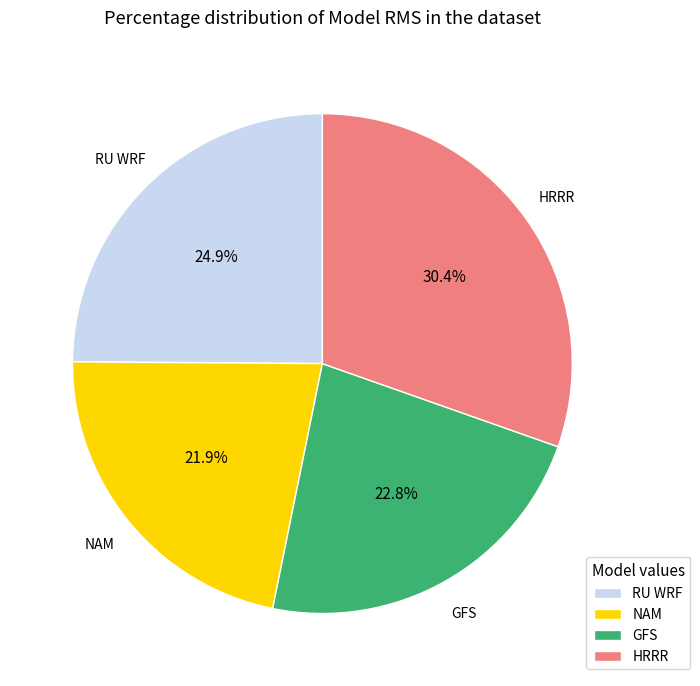

Is it true that NAM is 36% of the pie?

False